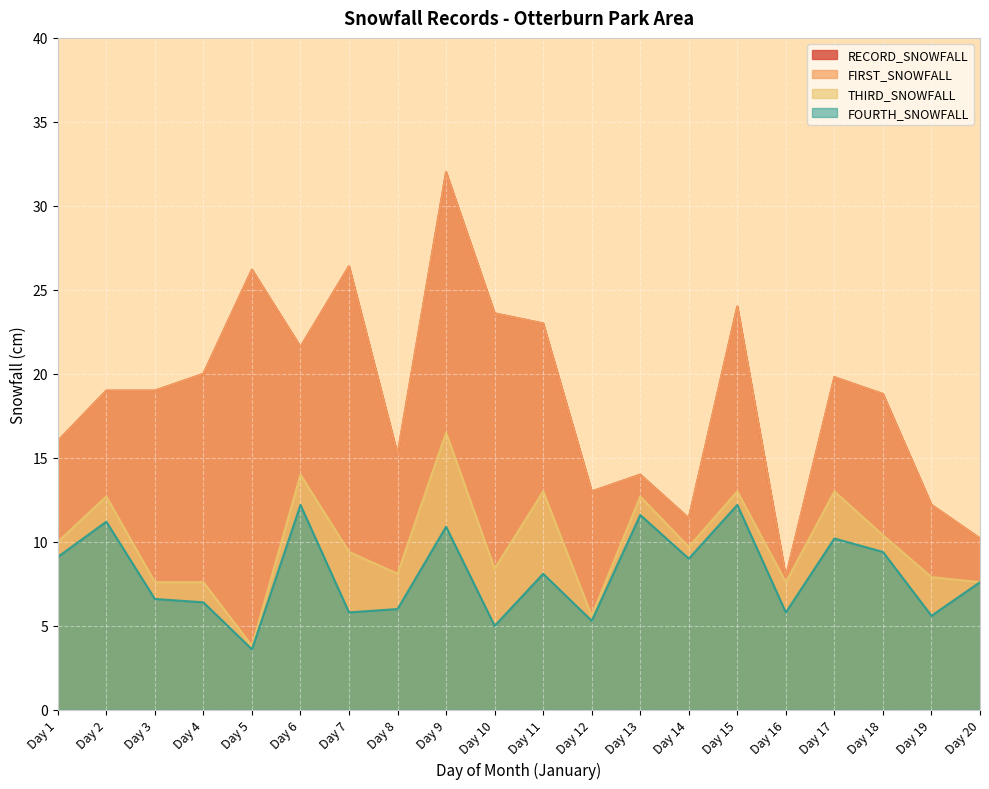

What are all the series names shown in the legend?

RECORD_SNOWFALL, FIRST_SNOWFALL, THIRD_SNOWFALL, FOURTH_SNOWFALL